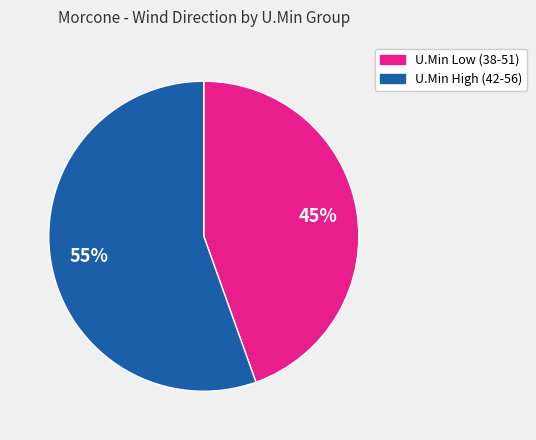

Is there any slice that represents more than half of the pie?

Yes